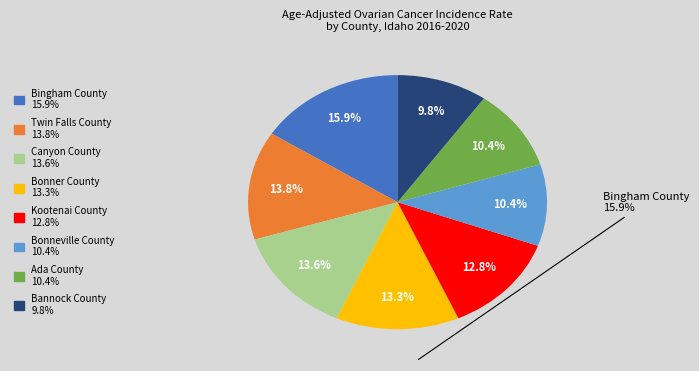

Which slice is the smallest?

Bannock County